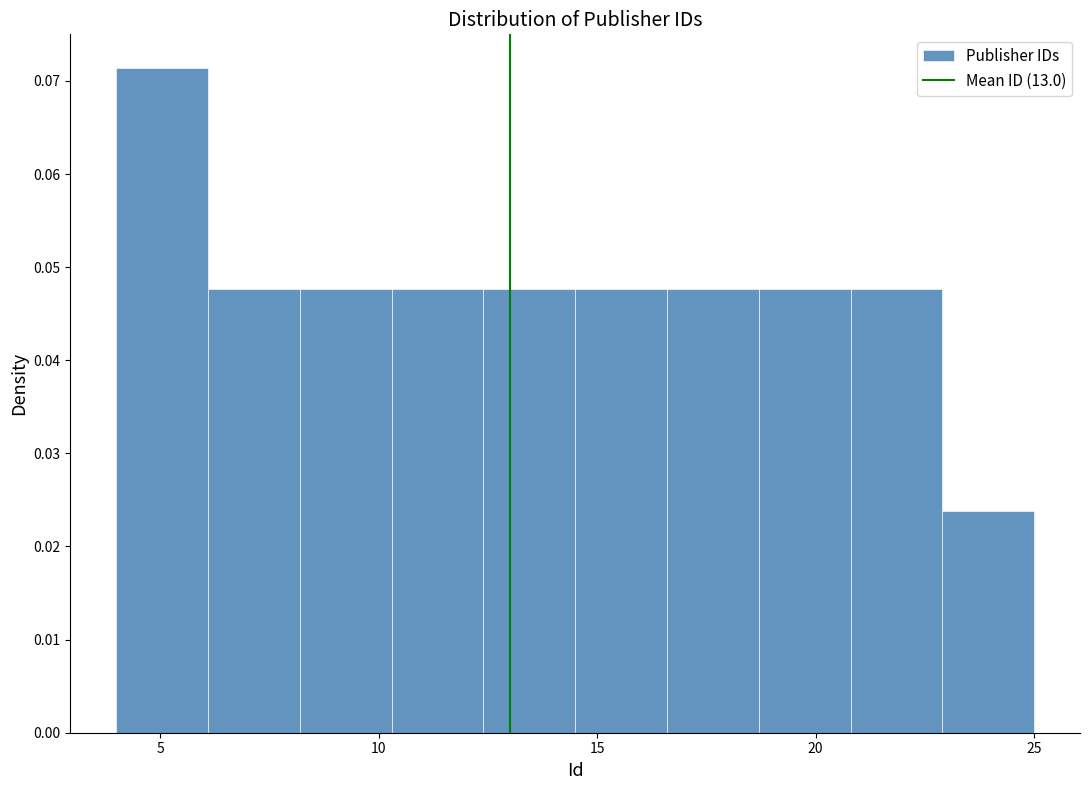

Reading left to right, list every bar in this chart as the range it spans on the x-axis followed by its height. Neither the bar edges nor the heights are printed on the chart, so give them approximately, as read against the axes.

4.0 to 6.1: 0.071
6.1 to 8.2: 0.048
8.2 to 10.3: 0.048
10.3 to 12.4: 0.048
12.4 to 14.5: 0.048
14.5 to 16.6: 0.048
16.6 to 18.7: 0.048
18.7 to 20.8: 0.048
20.8 to 22.9: 0.048
22.9 to 25.0: 0.024